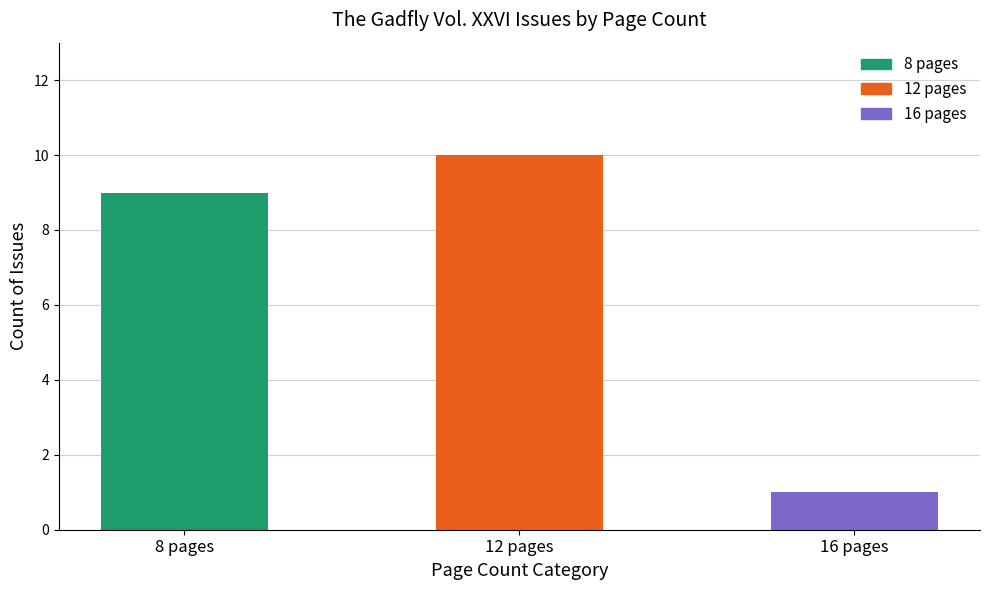

Is it true that 8 pages equals 9 at 8 pages?

True